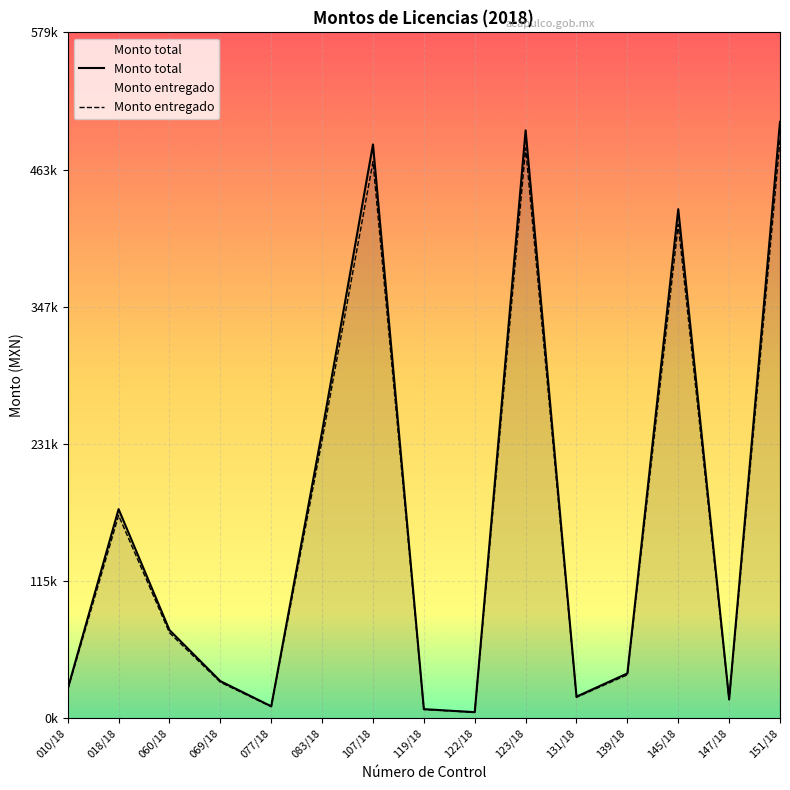

How many lines are shown in the chart?

2